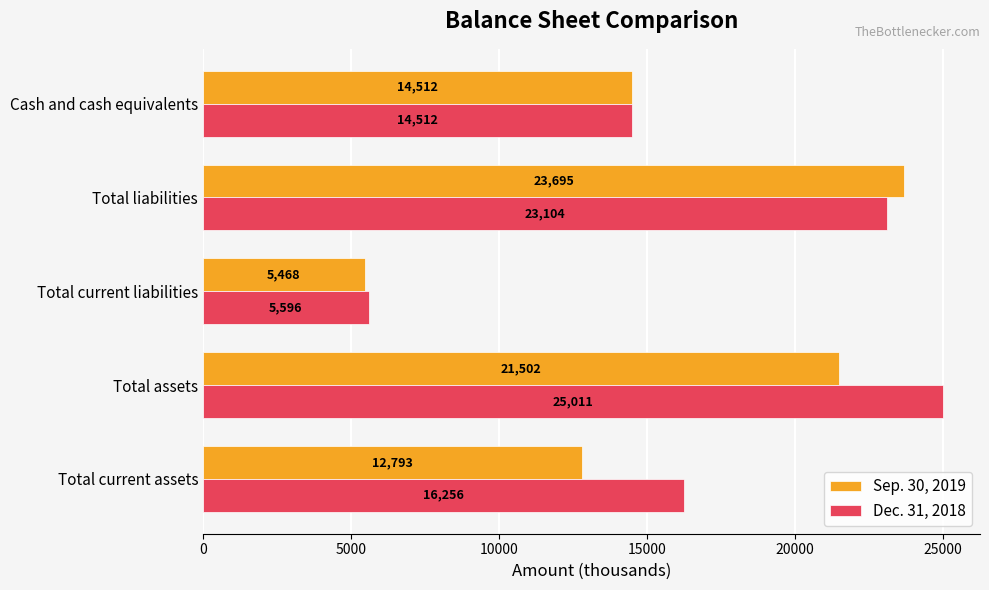

What is the average value of the Sep. 30, 2019 series?

15594